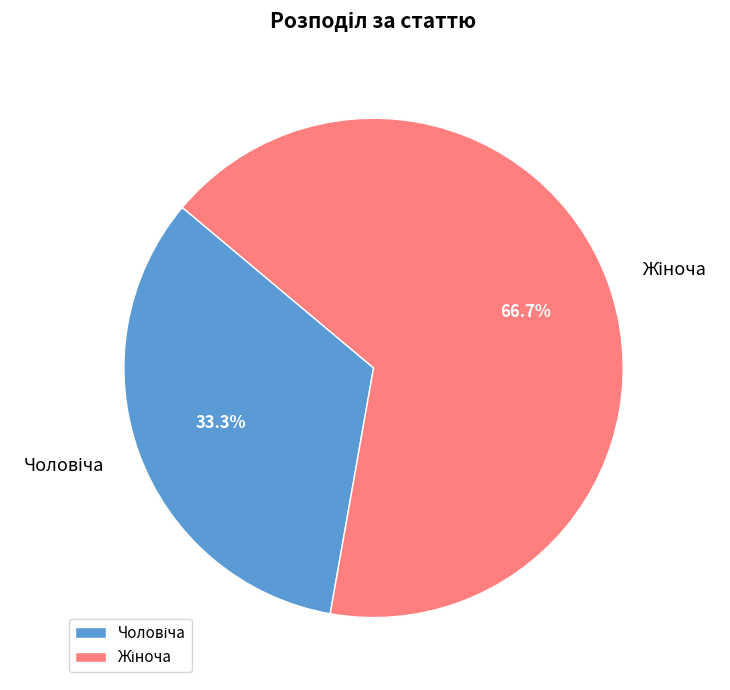

Is there any slice that represents more than half of the pie?

Yes